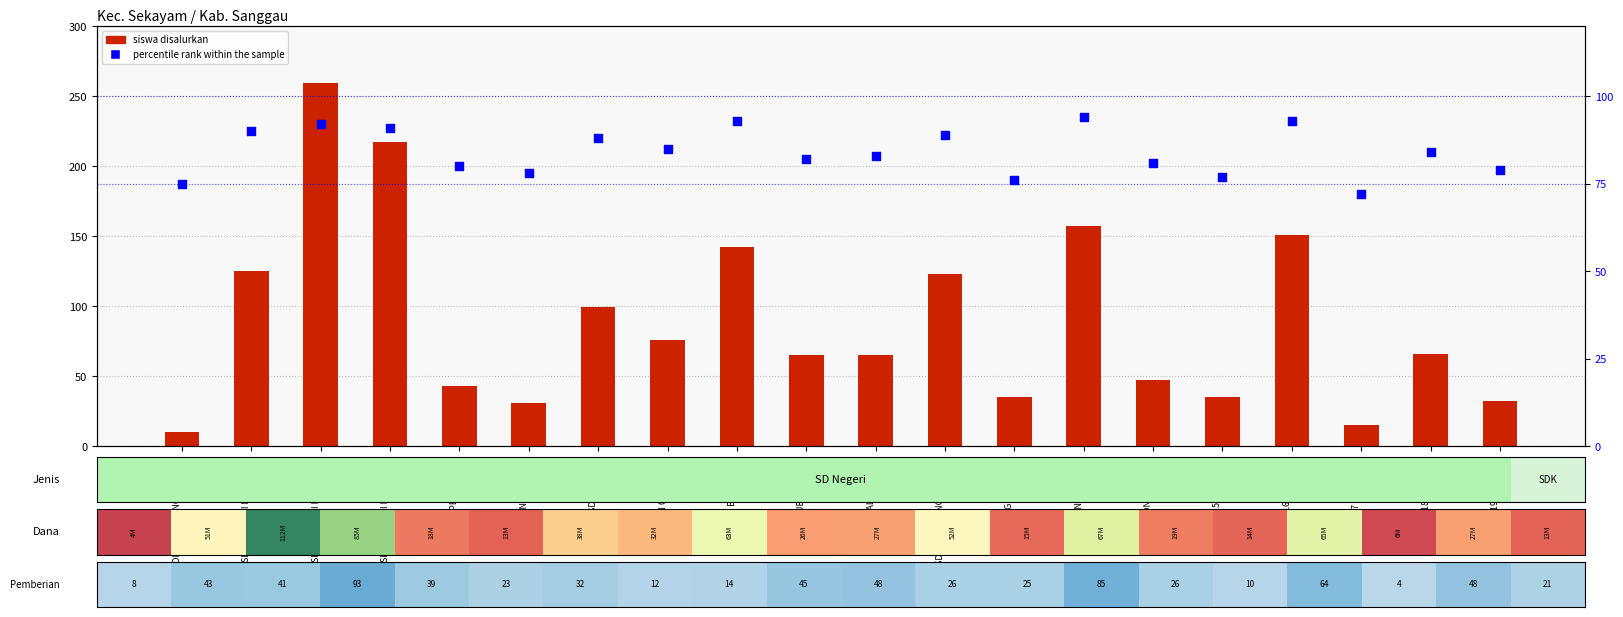

Which series contains the lowest Y value?

Siswa Disalurkan